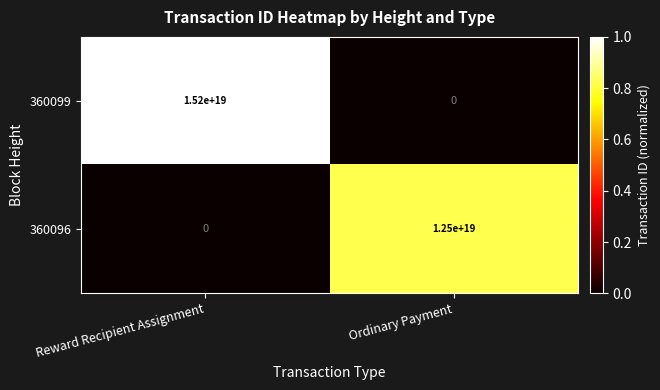

How many categories are shown in the chart?

2